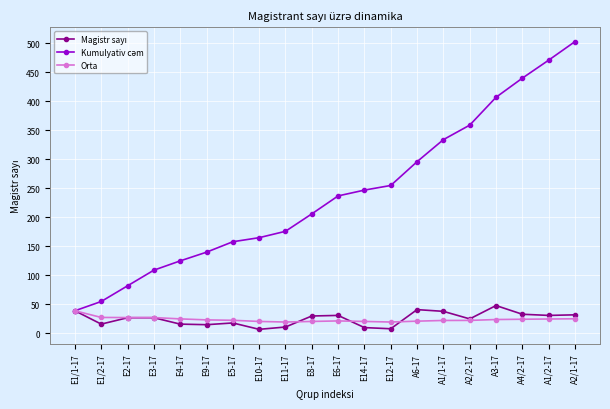

True or false: Orta has a value of 22.6 at E5-17.

True